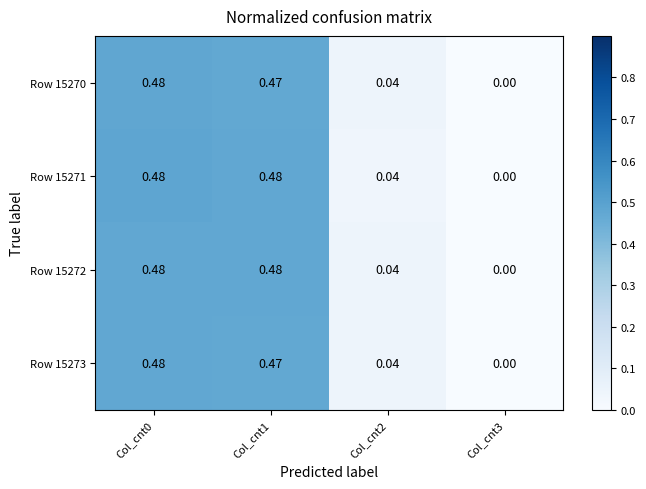

Is the value of Row 15270 at Col_cnt1 greater than the value of Row 15273 at Col_cnt3?

Yes